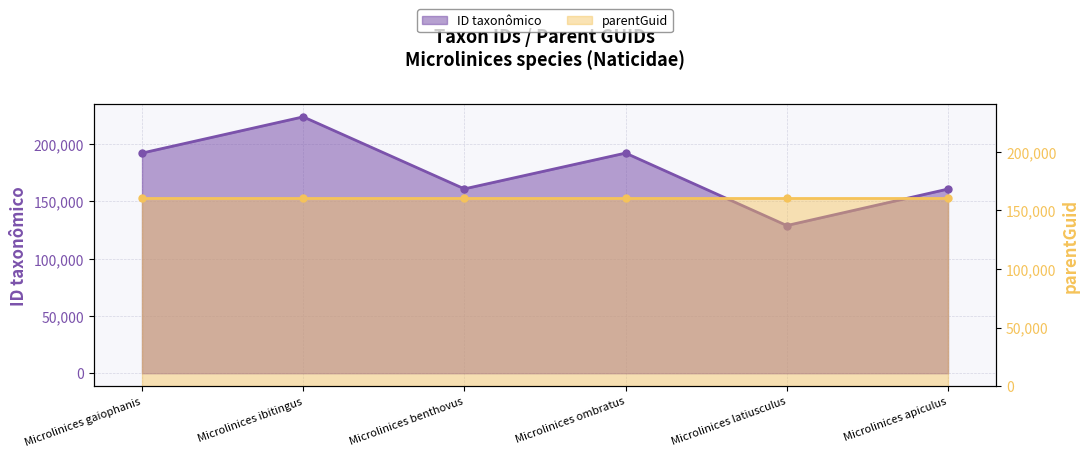

Between Microlinices ibitingus and Microlinices gaiophanis, which is larger?

Microlinices ibitingus